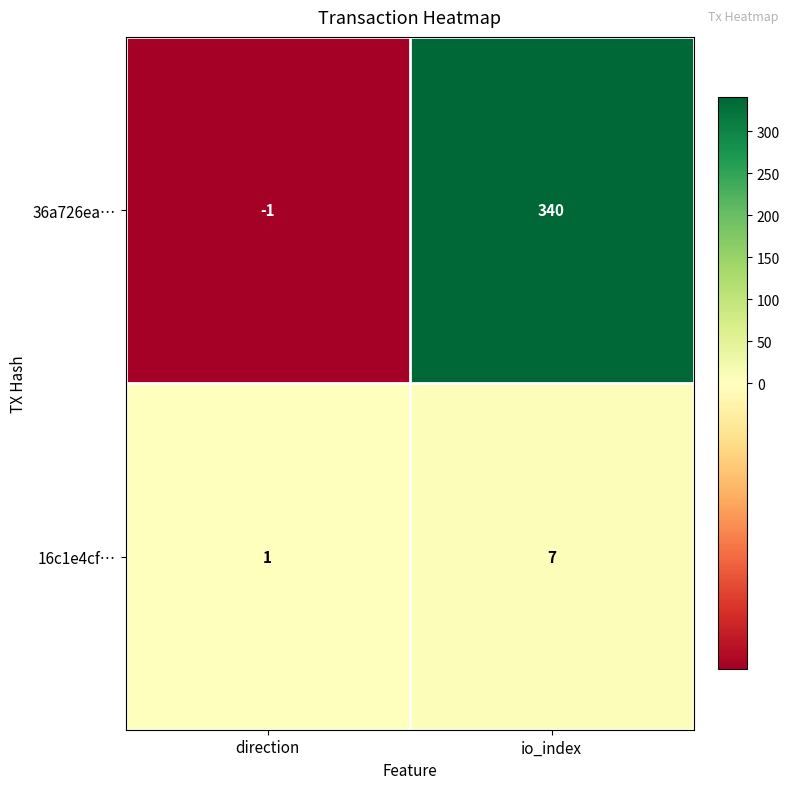

What is the sum of the 36a726ea… values at io_index and direction?

339